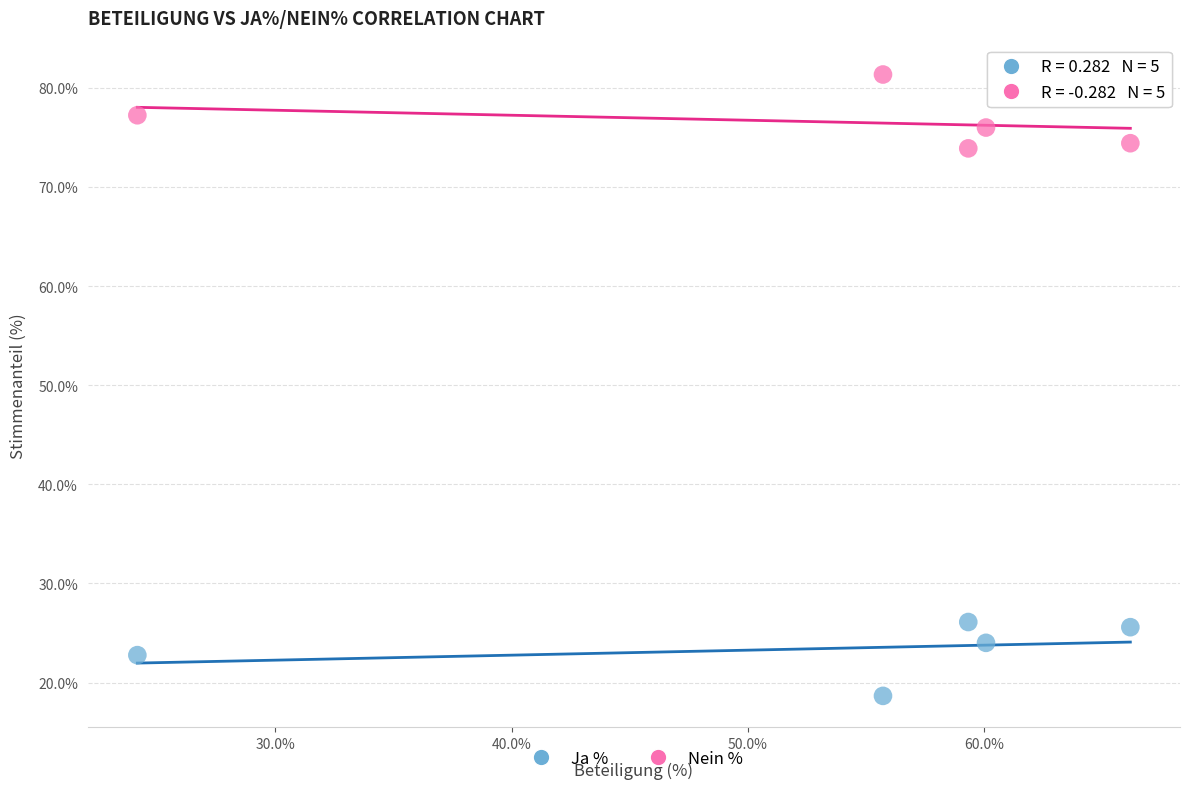

Across all data points, what is the range of X values (max minus min)?

42.0